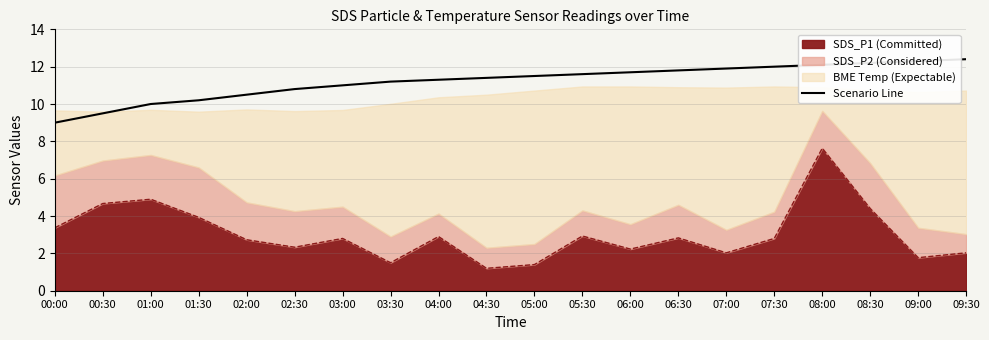

Rank the categories by value from lowest to highest.

00:00, 00:30, 01:00, 01:30, 02:00, 02:30, 03:00, 03:30, 04:00, 04:30, 05:00, 05:30, 06:00, 06:30, 07:00, 07:30, 08:00, 08:30, 09:00, 09:30